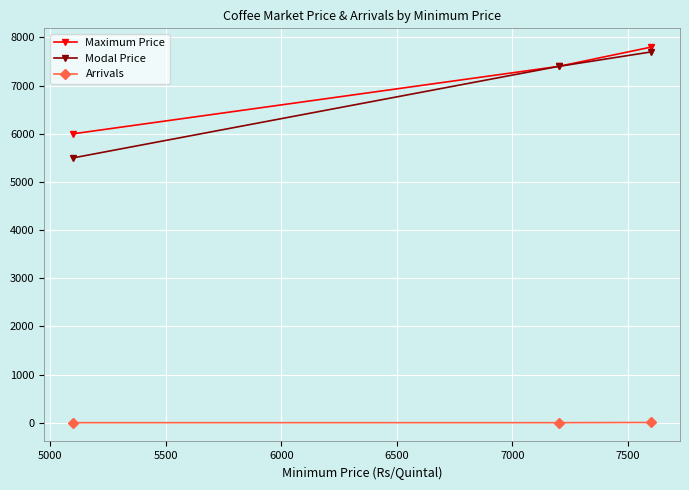

What is the greatest value displayed?

7800.0